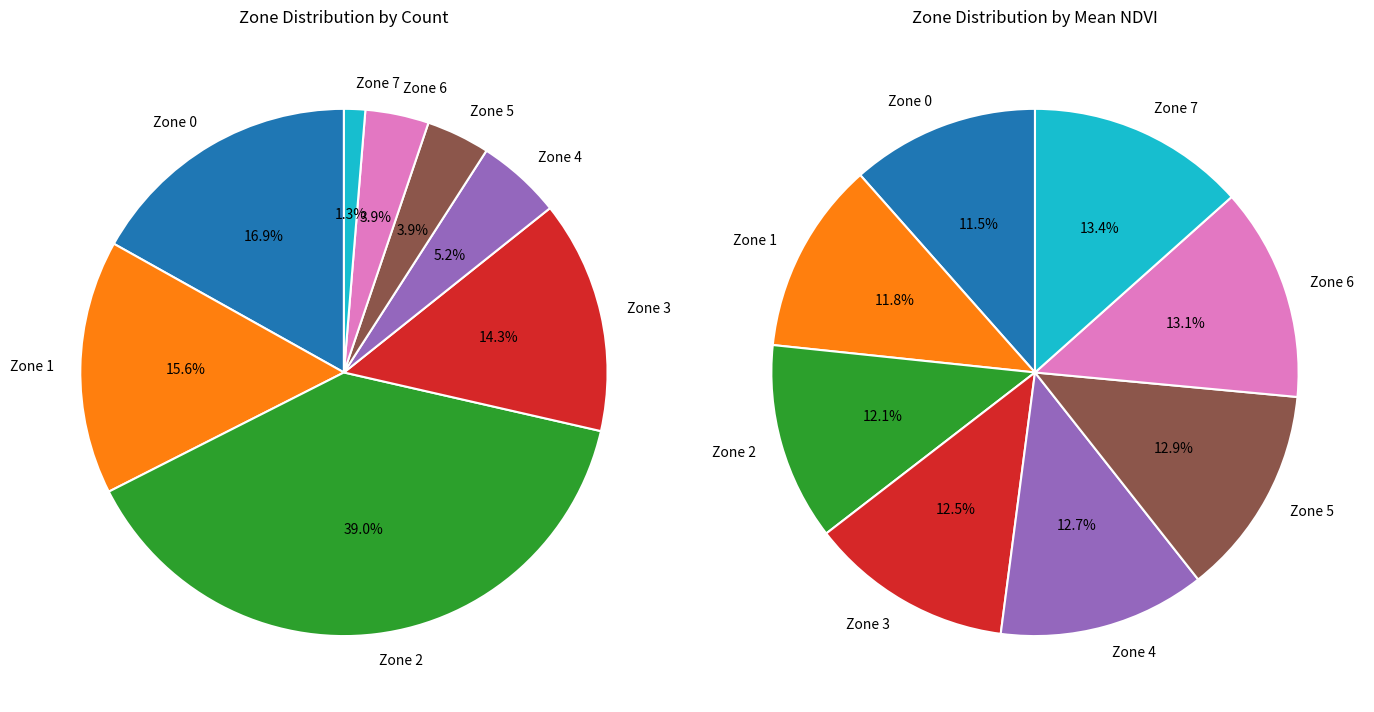

True or false: Zone 2 accounts for 39% of the total.

True